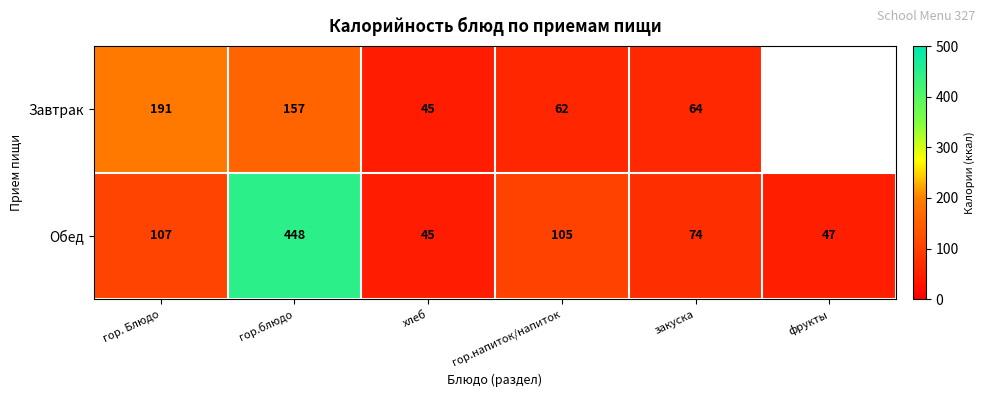

How many categories are shown in the chart?

6